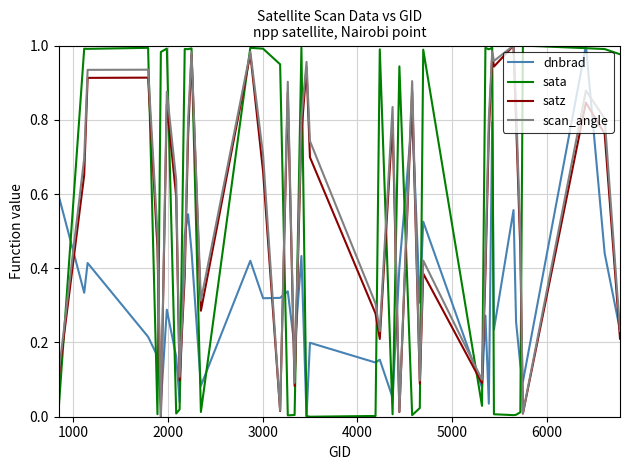

How many times do satz and dnbrad cross each other?

16